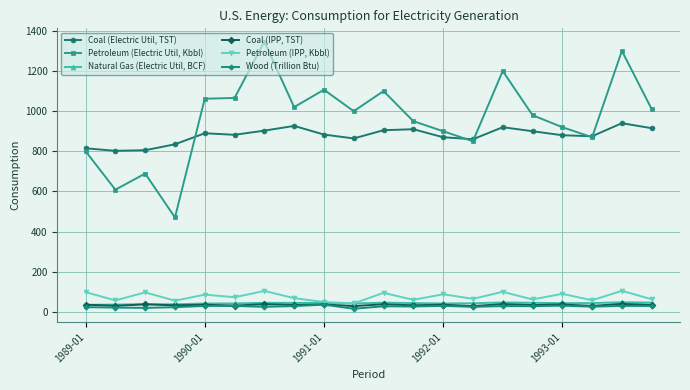

True or false: Coal (IPP, TST) has more than 2 points higher than both neighbors.

True